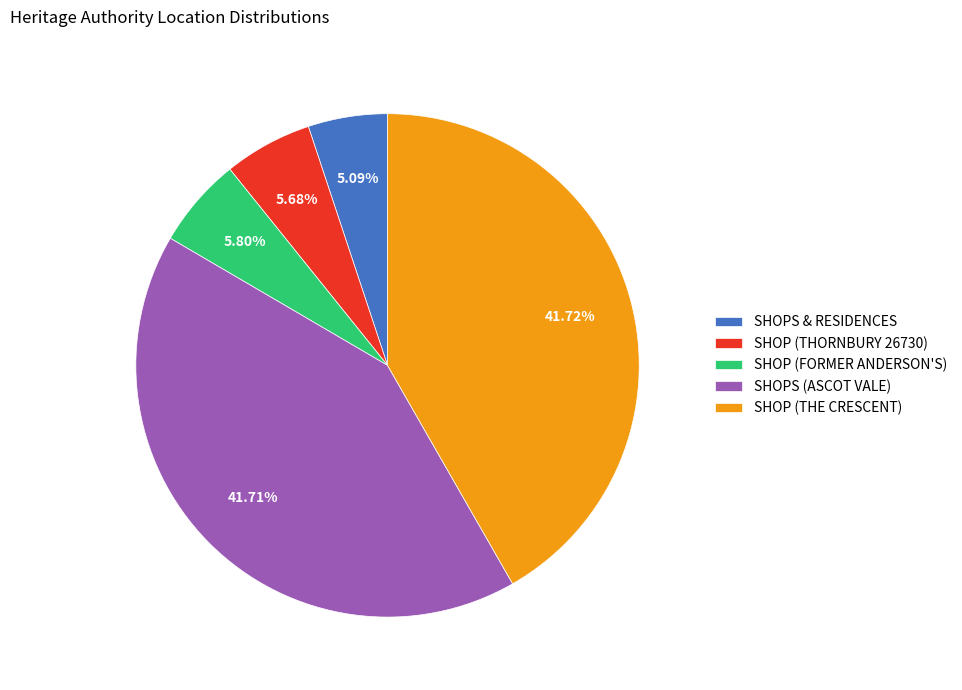

Between SHOPS (ASCOT VALE) and SHOP (THORNBURY 26730), which is larger?

SHOPS (ASCOT VALE)